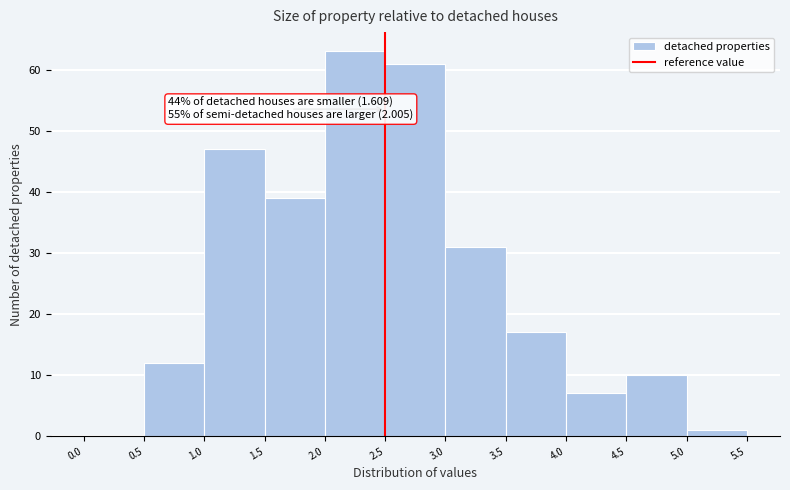

Over which range of the x-axis is the bar tallest?

2.0 to 2.5